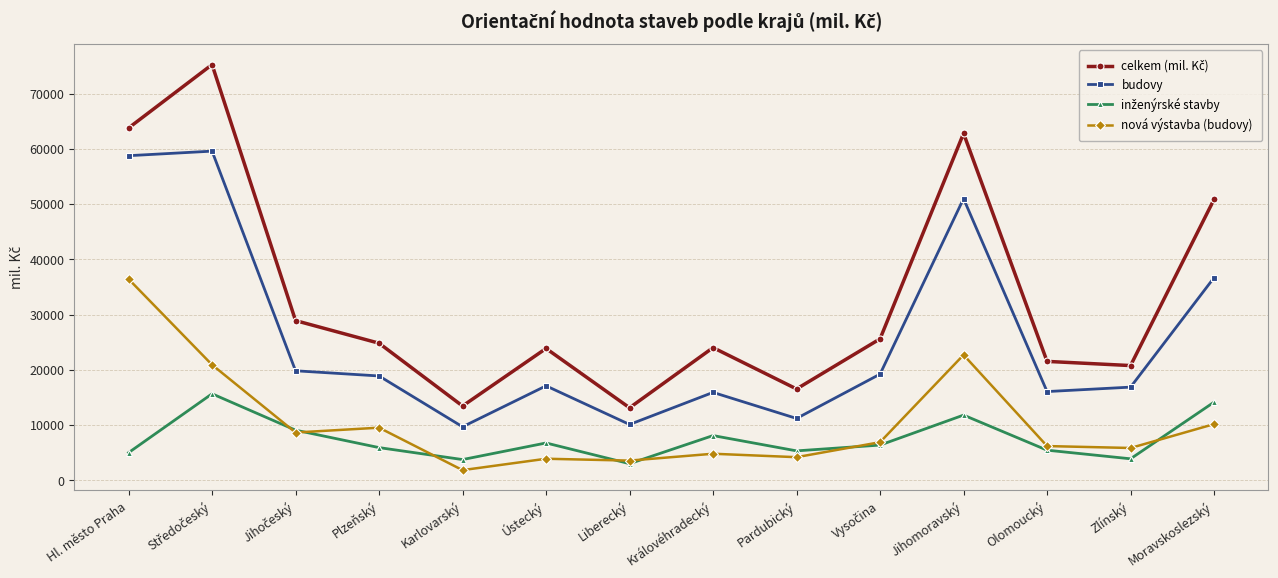

What is the label of the 8th point from the left?

Královéhradecký